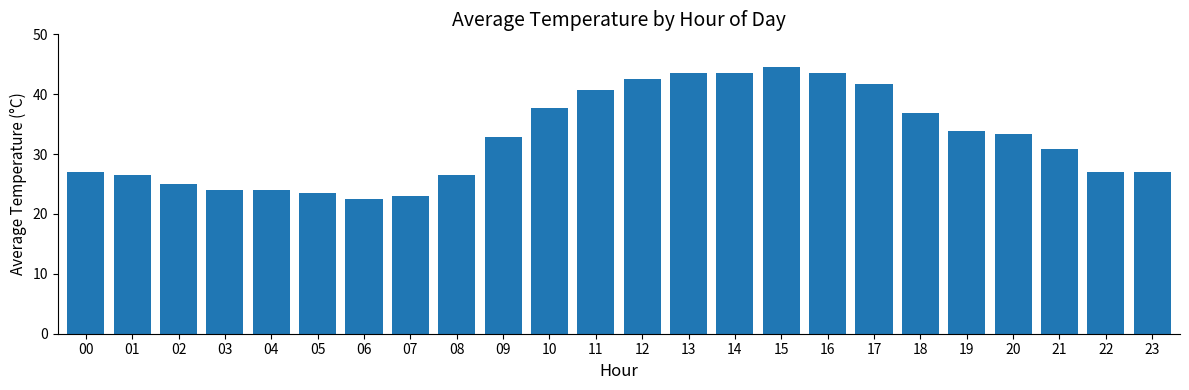

What is the sum of all values?

781.7